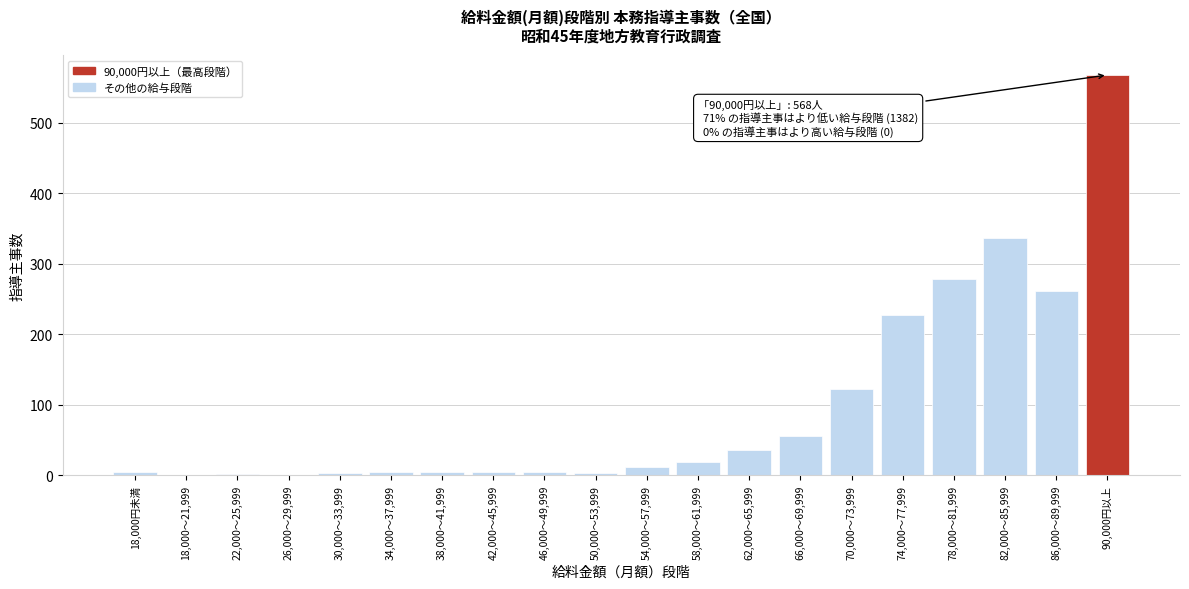

What is the sum of all values?

1950